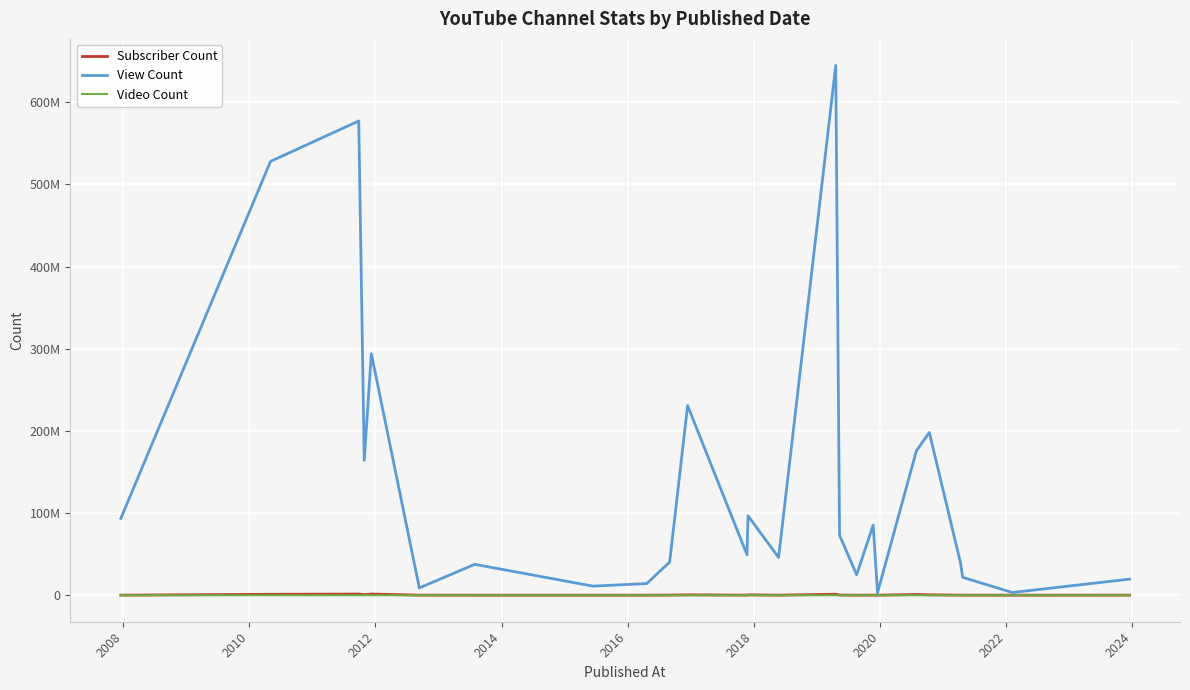

Which series has the largest total across all categories?

View Count